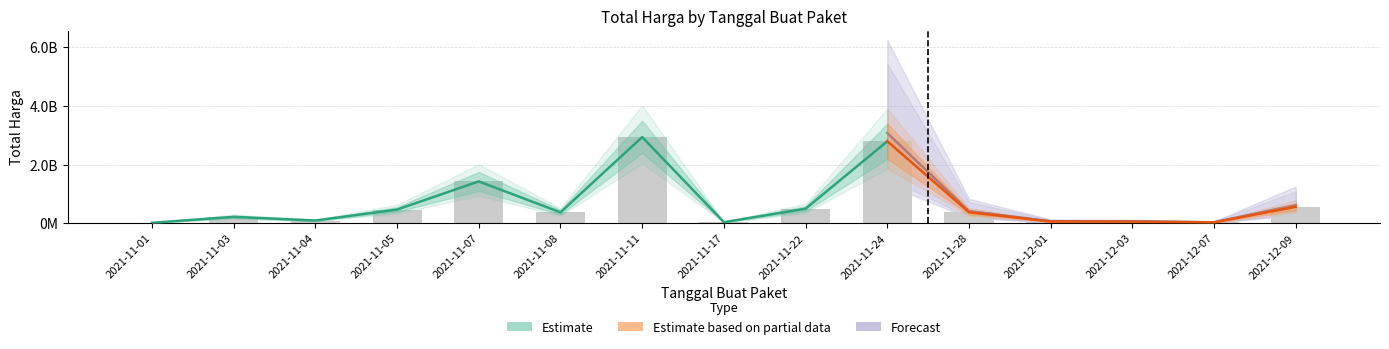

What is the change in value from 2021-11-24 to 2021-12-09?

-2237296200